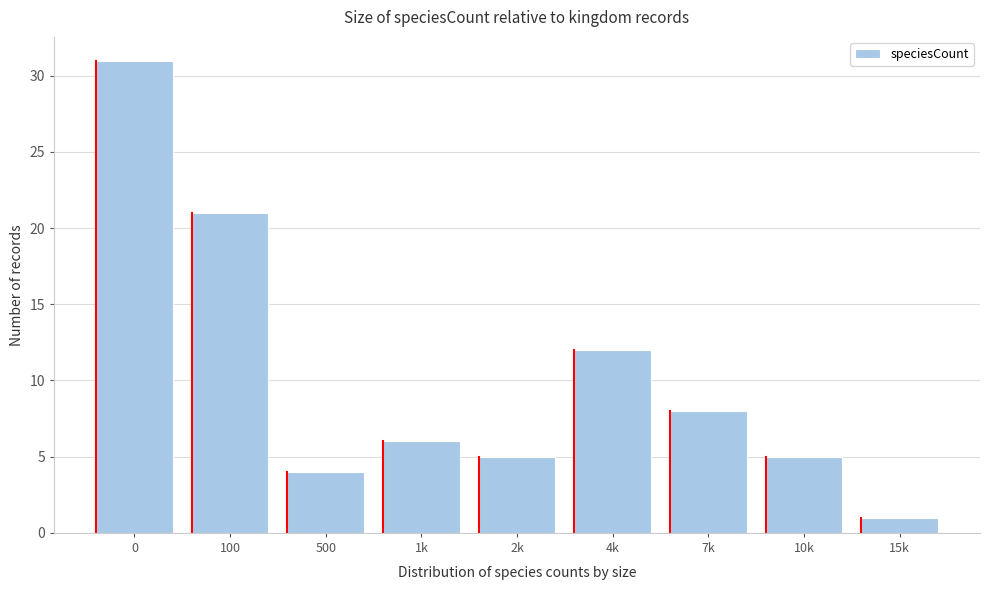

Reading left to right, extract all data points from this chart.

0=31	100=21	500=4	1k=6	2k=5	4k=12	7k=8	10k=5	15k=1